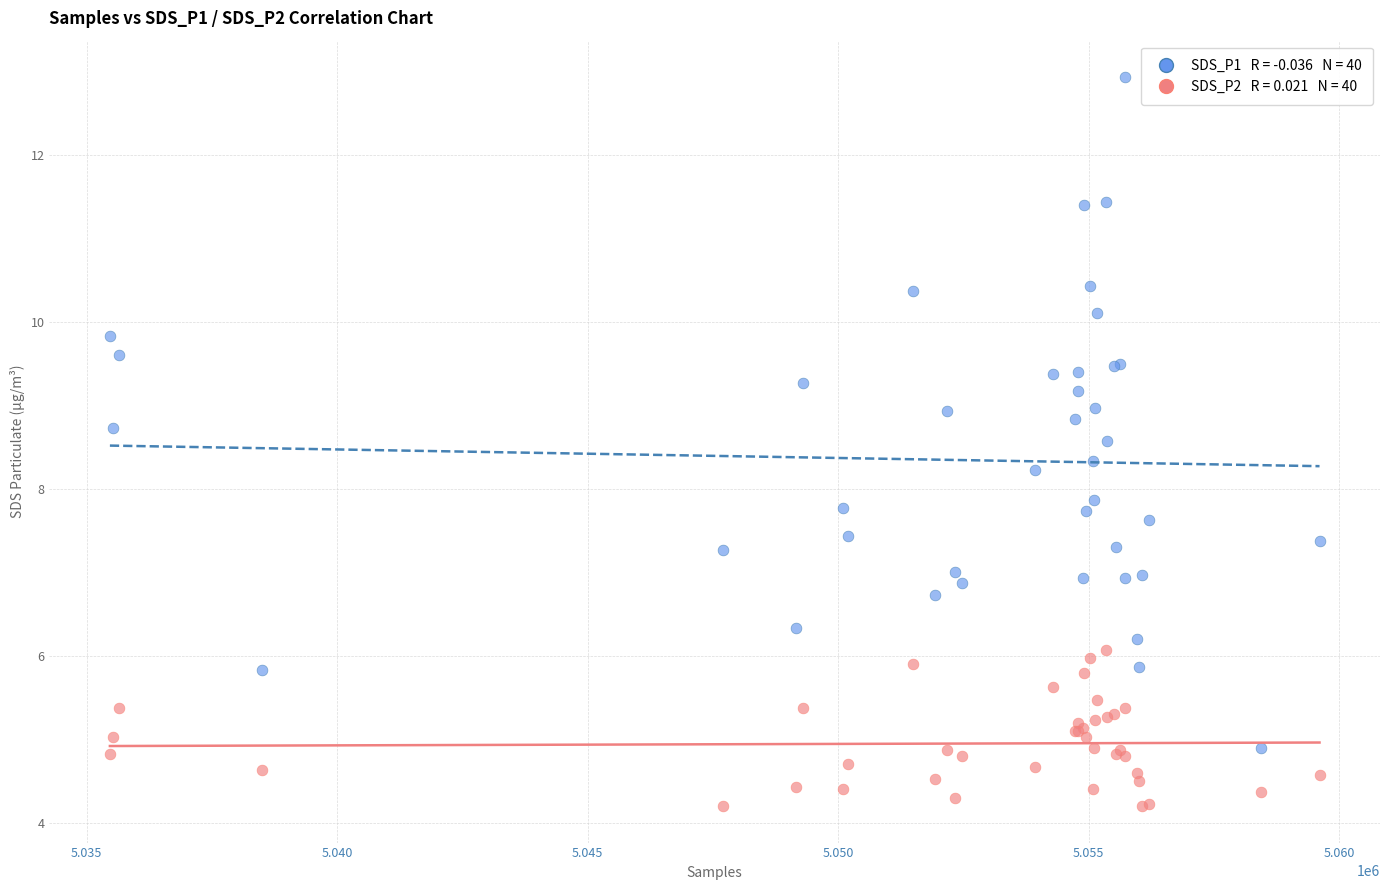

Across all series, what Y value is closest to 8?

7.9